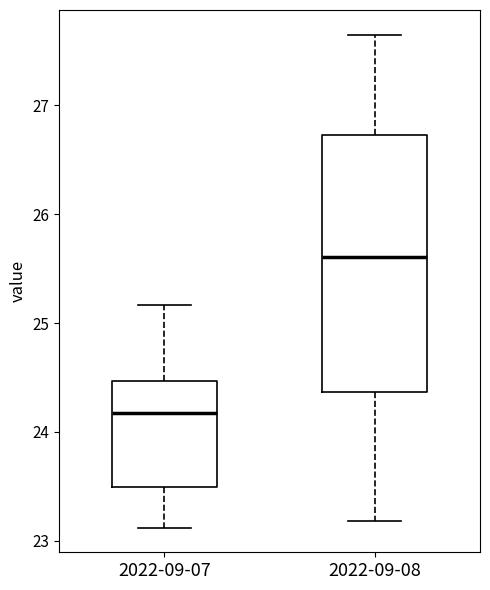

Reading left to right, read every box against the y-axis: the position of its median line, the range the box covers, and the ends of its whiskers. The values are not printed on the chart, so give them approximately, as read against the axis.

2022-09-07: median 24.2, box 23.5 to 24.5, whiskers 23.1 to 25.2
2022-09-08: median 25.6, box 24.4 to 26.7, whiskers 23.2 to 27.7